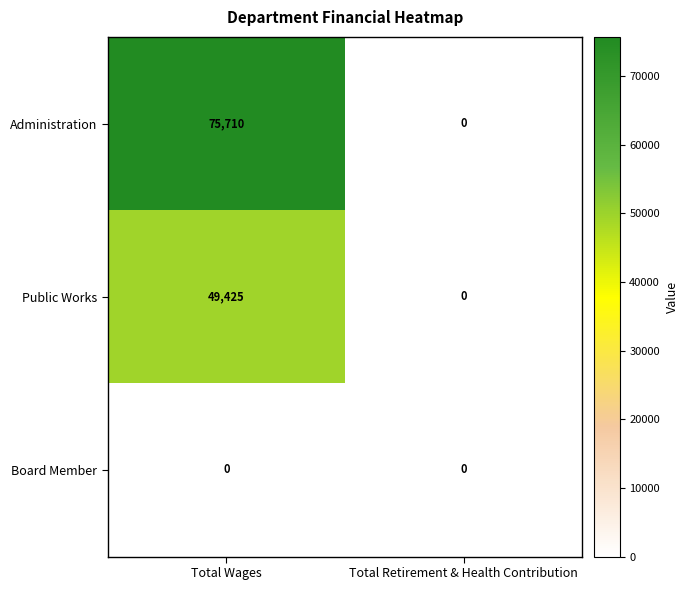

What is the sum of all Public Works values?

49425